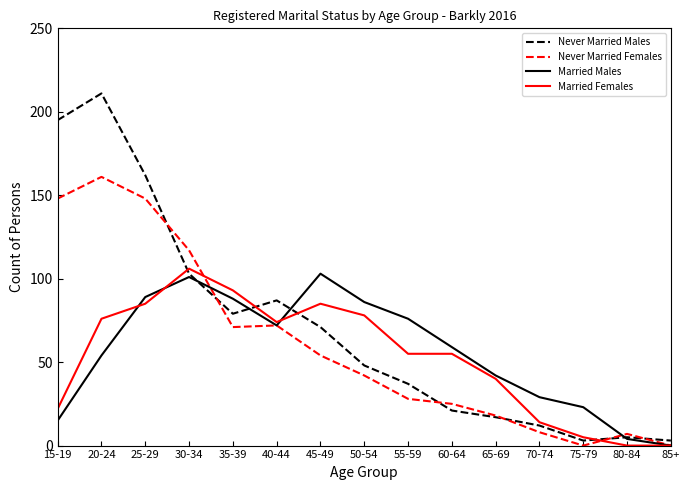

At how many categories does at least one series exceed 74?

9